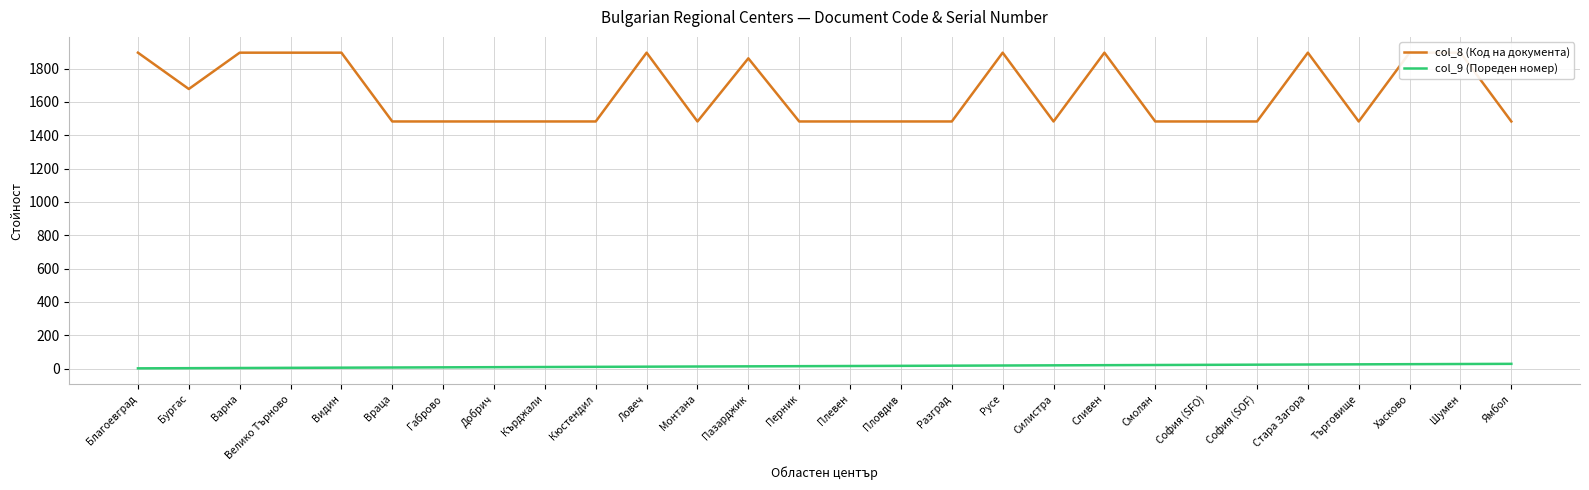

What is the minimum value for col_8 (Код на документа)?

1483